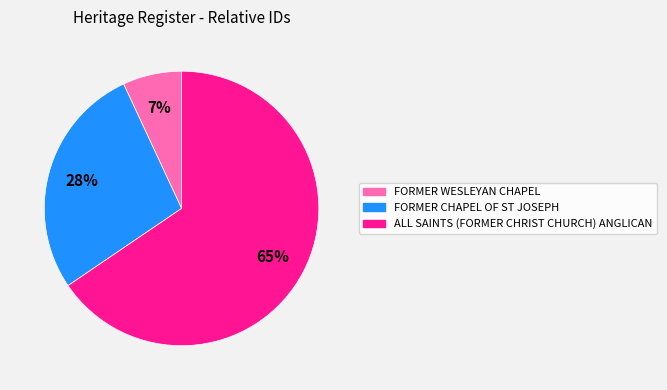

The FORMER CHAPEL OF ST JOSEPH slice represents 28% of the pie. True or false?

True